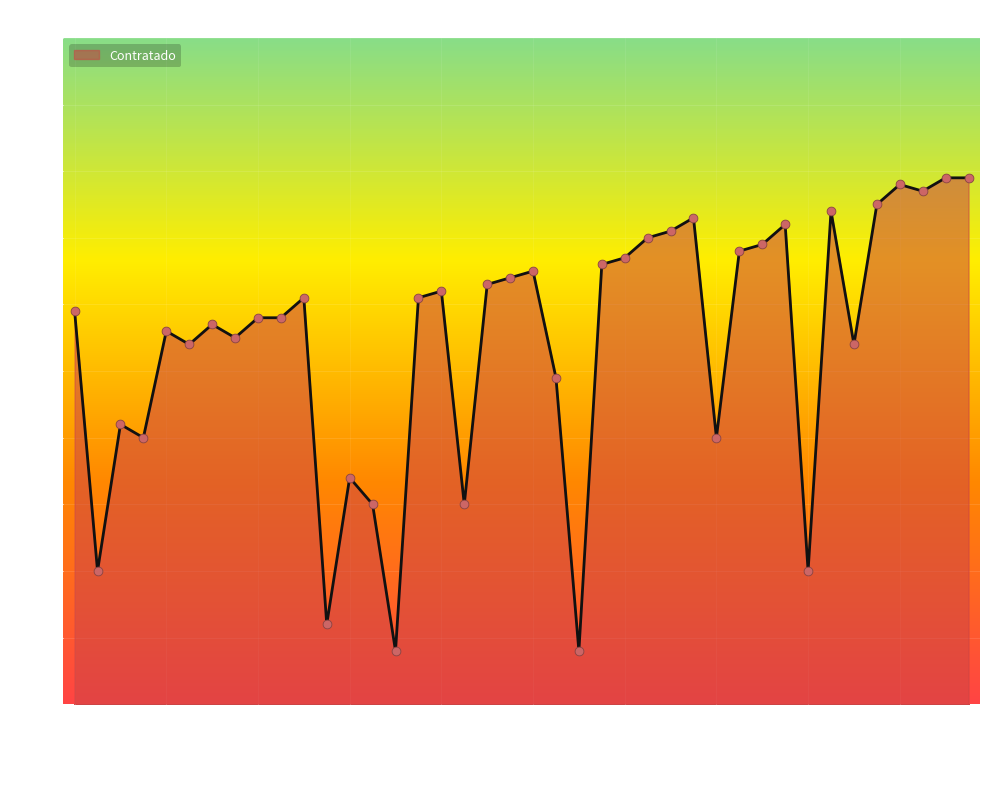

What is the maximum value shown in the chart?

79